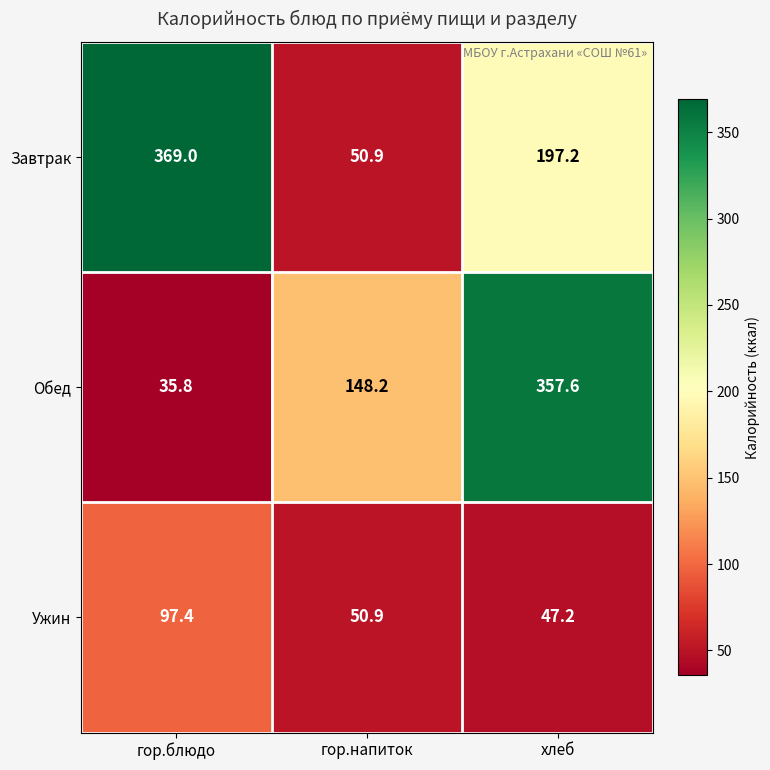

What is the total value across all series at гор.напиток?

250.0